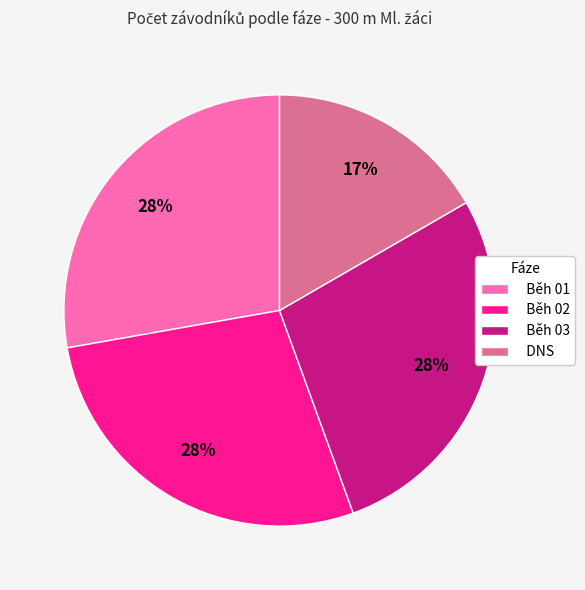

To the nearest percent, what percentage of the pie is Běh 03?

28%